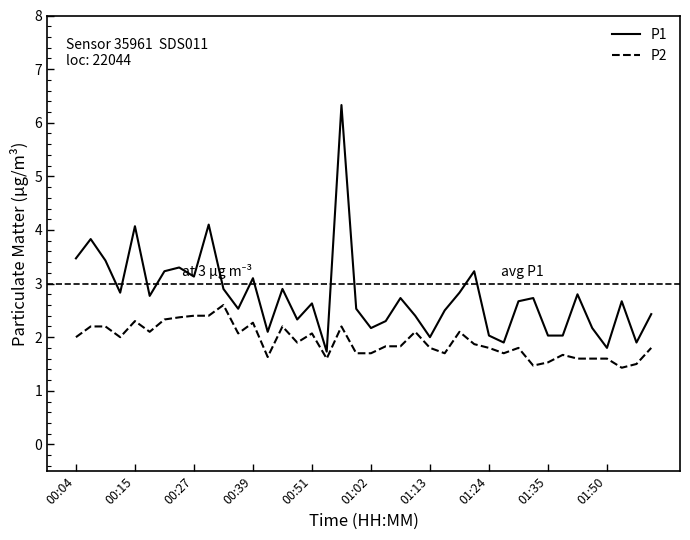

How many distinct data groups are displayed?

2